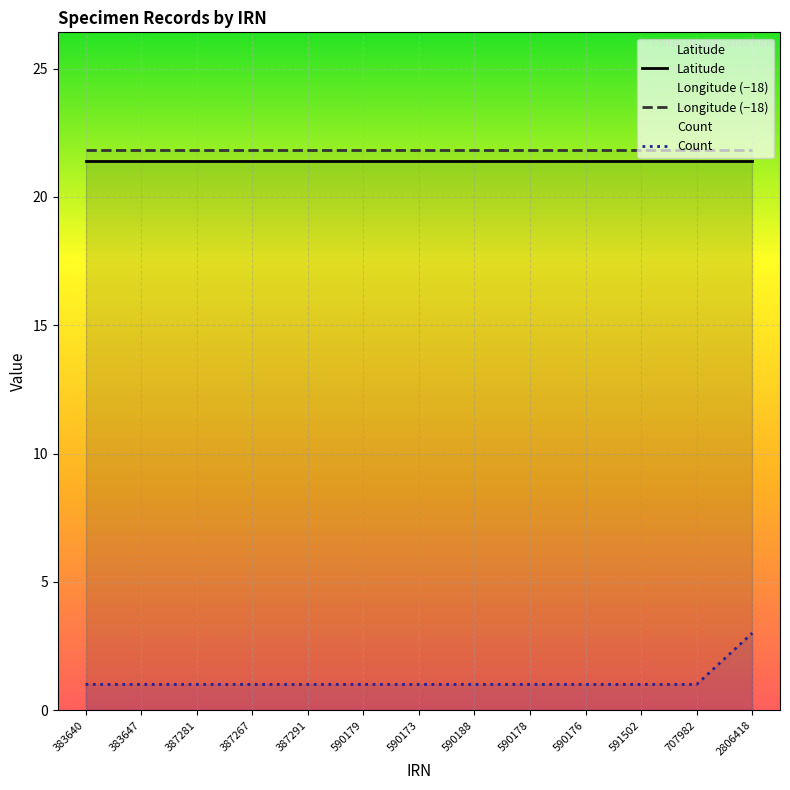

Where is Count nearest to the value 2?

383640